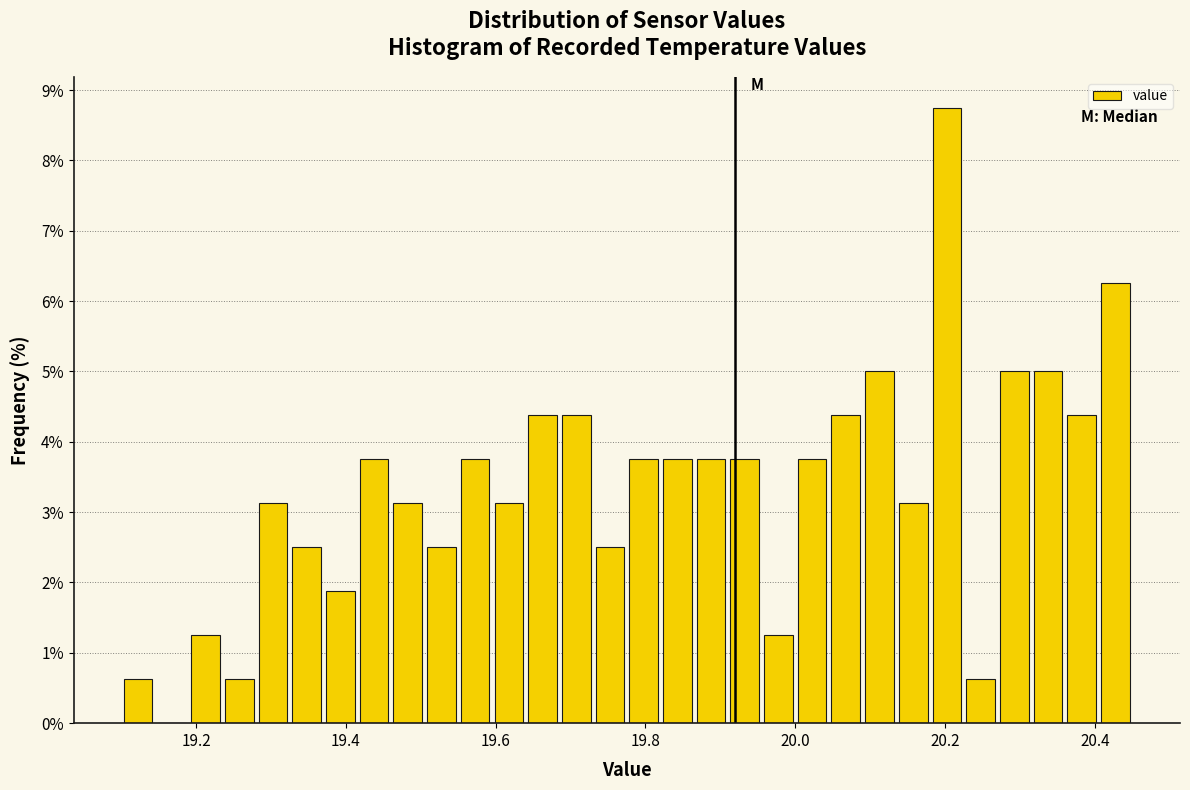

Around what value on the x-axis is the tallest bar? Give the approximate position of its centre, as read against the axis.

20.20